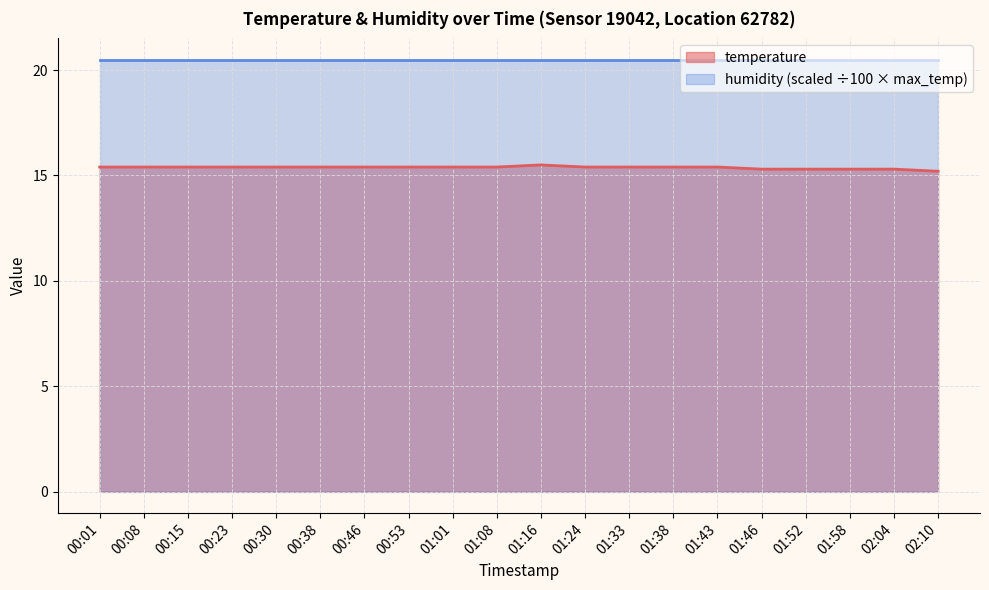

The value at 00:08 is 15.4. True or false?

True